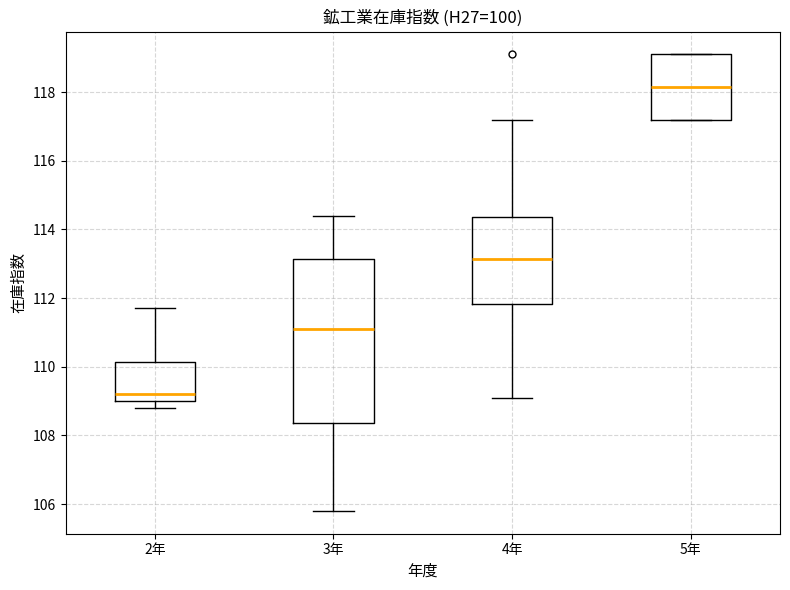

Reading left to right, read every box against the y-axis: the position of its median line, the range the box covers, and the ends of its whiskers. The values are not printed on the chart, so give them approximately, as read against the axis.

2年: median 109.2, box 109.0 to 110.2, whiskers 108.8 to 111.8
3年: median 111.2, box 108.4 to 113.2, whiskers 105.8 to 114.4
4年: median 113.2, box 111.8 to 114.4, whiskers 109.2 to 117.2
5年: median 118.2, box 117.2 to 119.2, whiskers 117.2 to 119.2